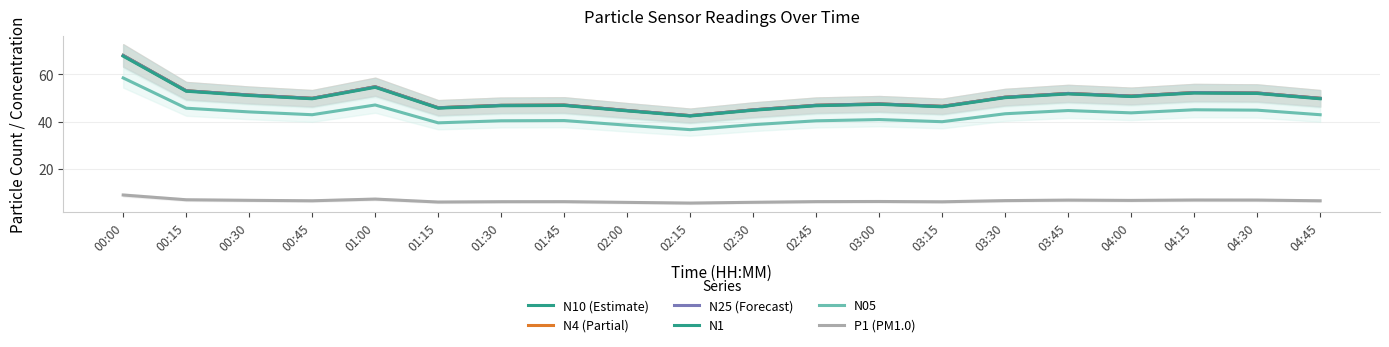

How many interior local valleys does the P1 (PM1.0) series have?

5